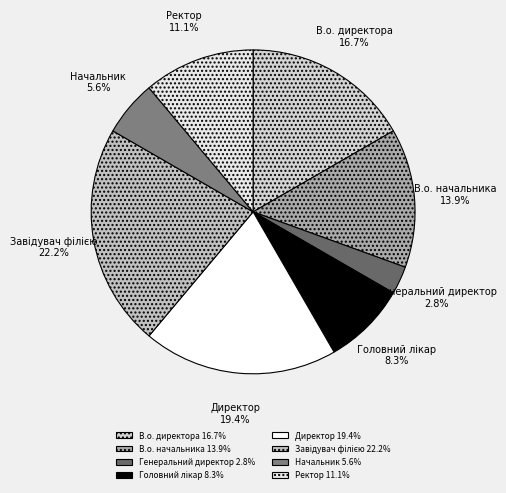

What percentage is the Директор slice, to the nearest percent?

19%